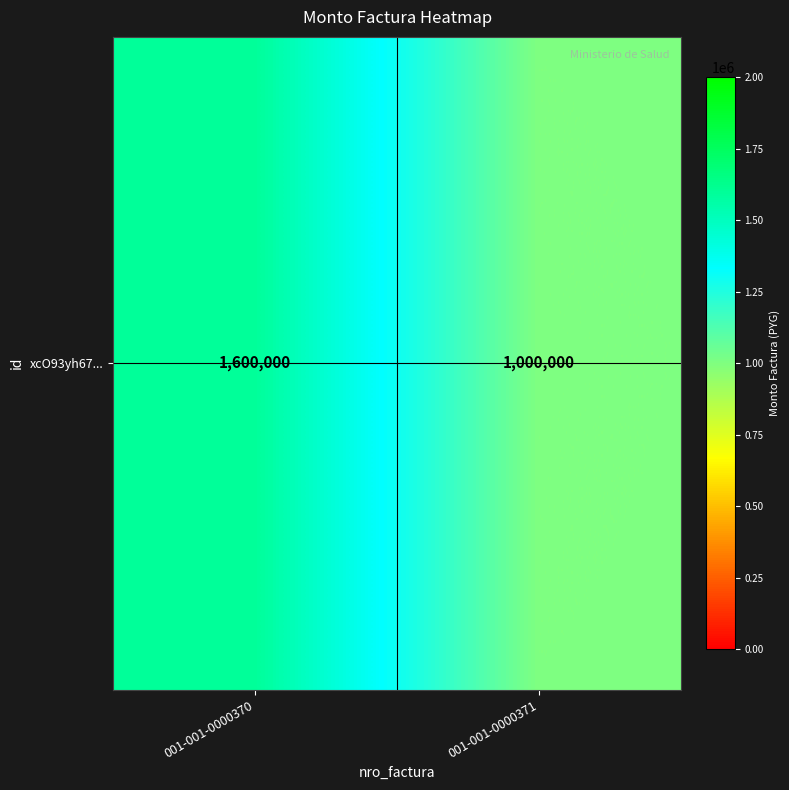

What is the change in value from 001-001-0000370 to 001-001-0000371?

-600000